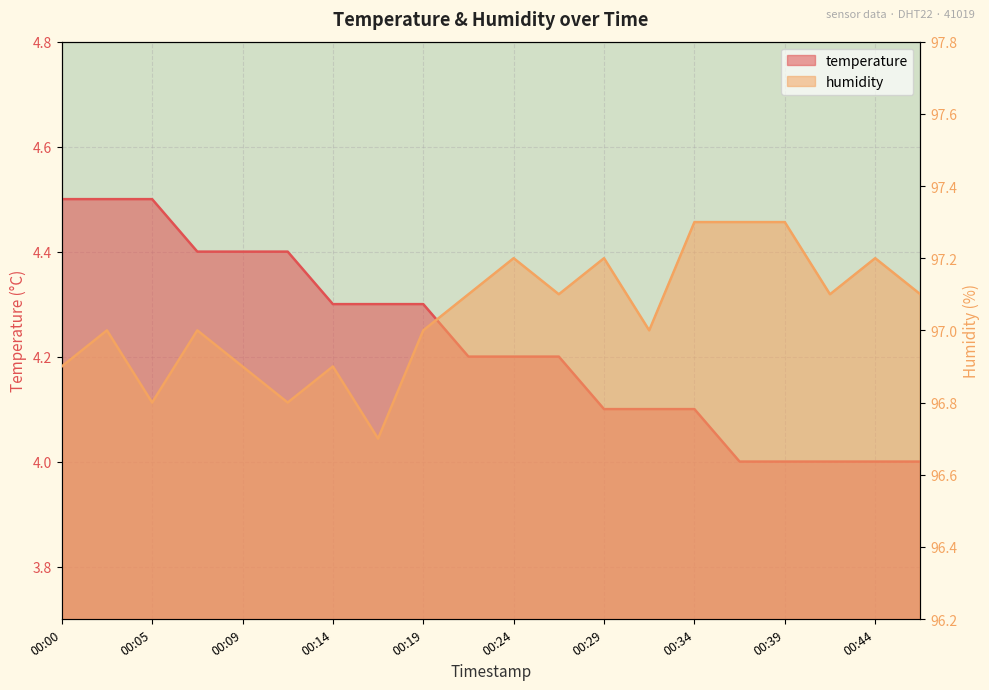

Count the number of categories in the chart.

20